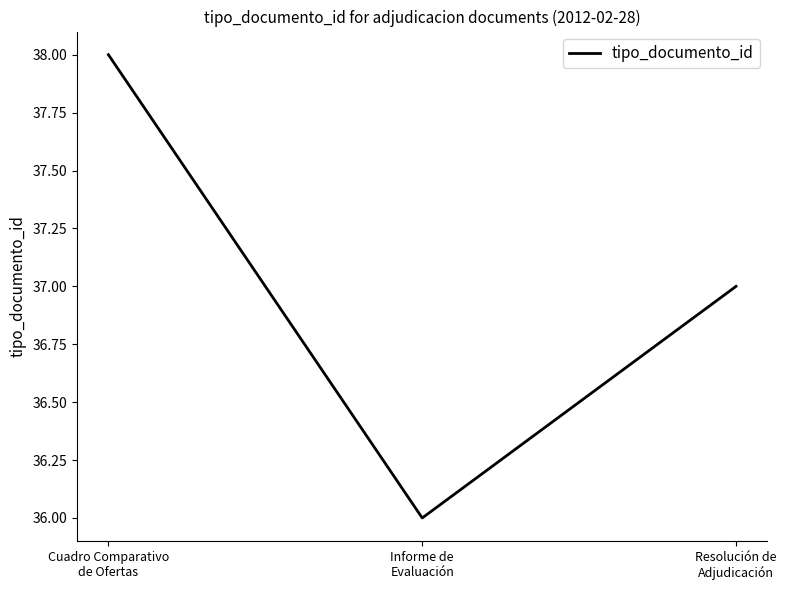

Reading left to right, extract all data points from this chart.

38	36	37